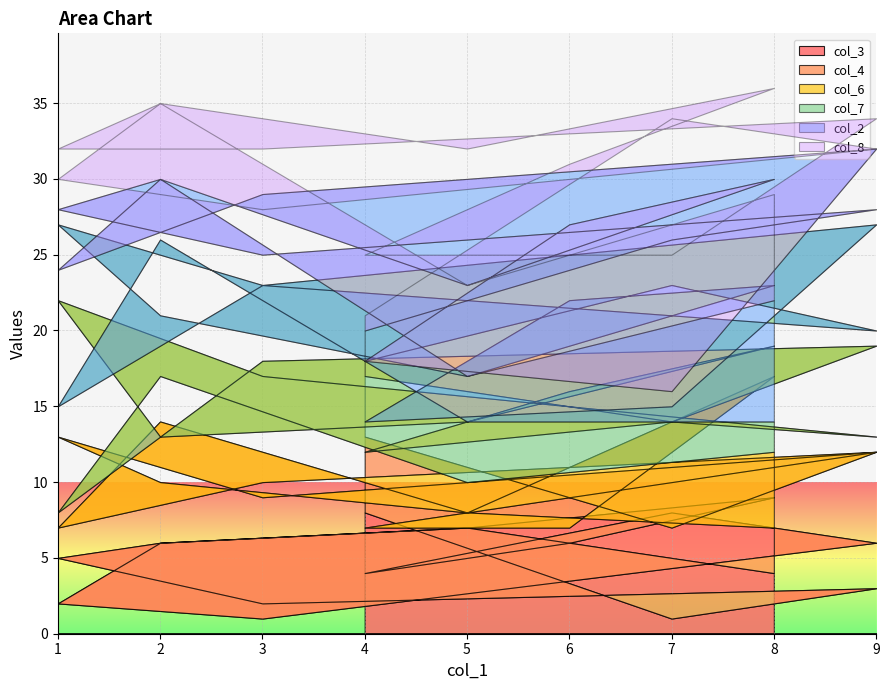

Is it true that col_3 equals 5 at 1?

True